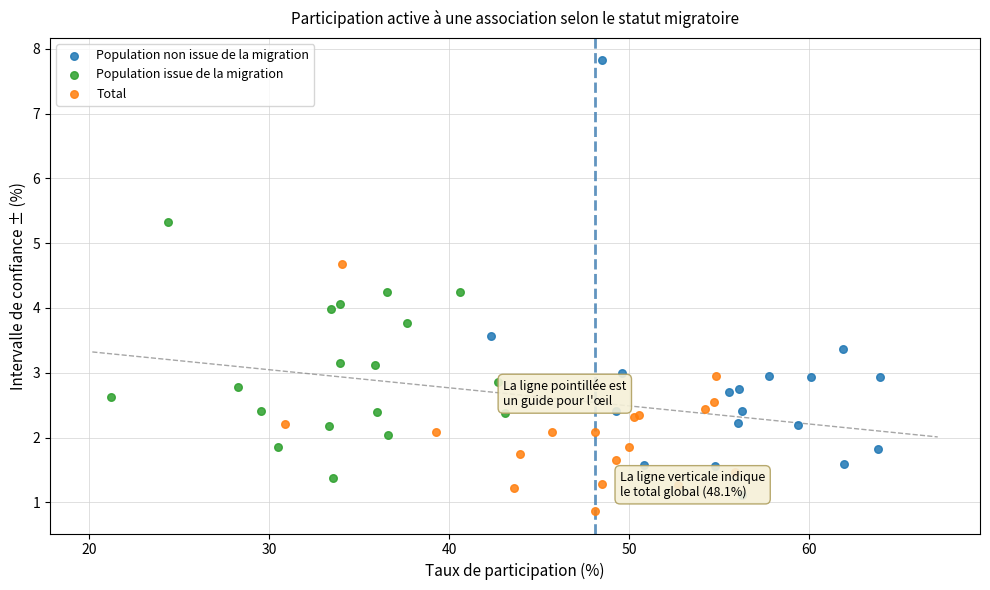

Which series contains the highest Y value?

Population non issue de la migration